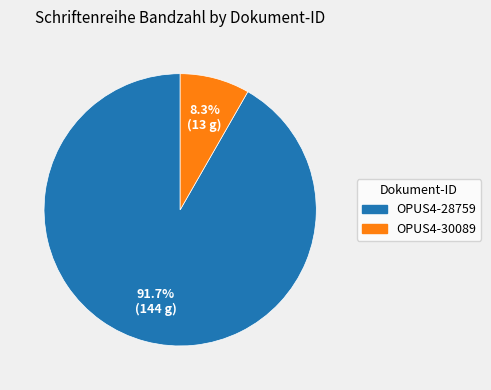

How much of the chart is everything except OPUS4-28759?

8.3%